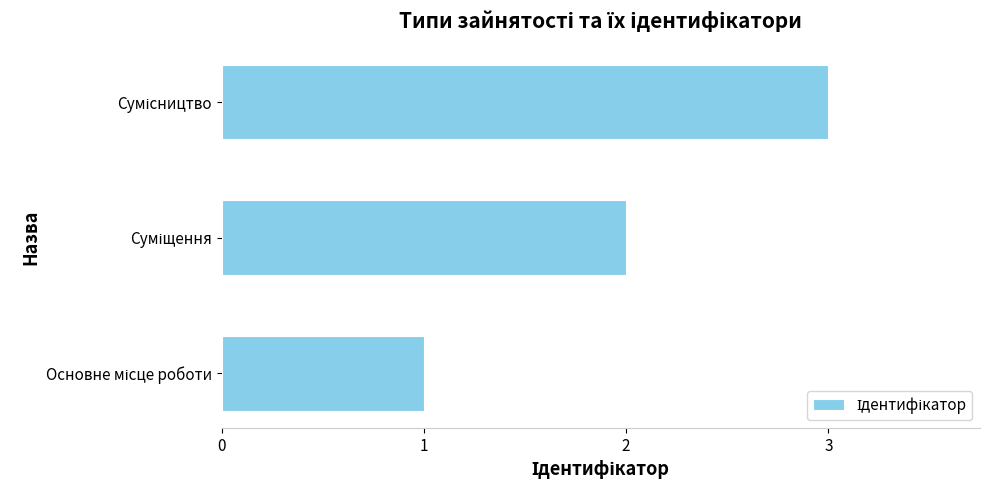

How many data points are less than 2?

1